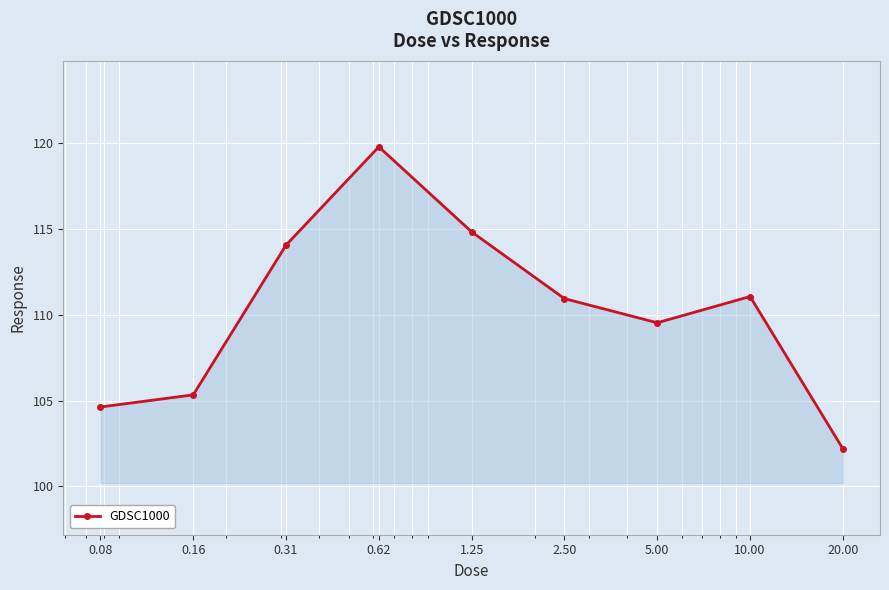

True or false: the data has more than 2 interior local peaks.

False